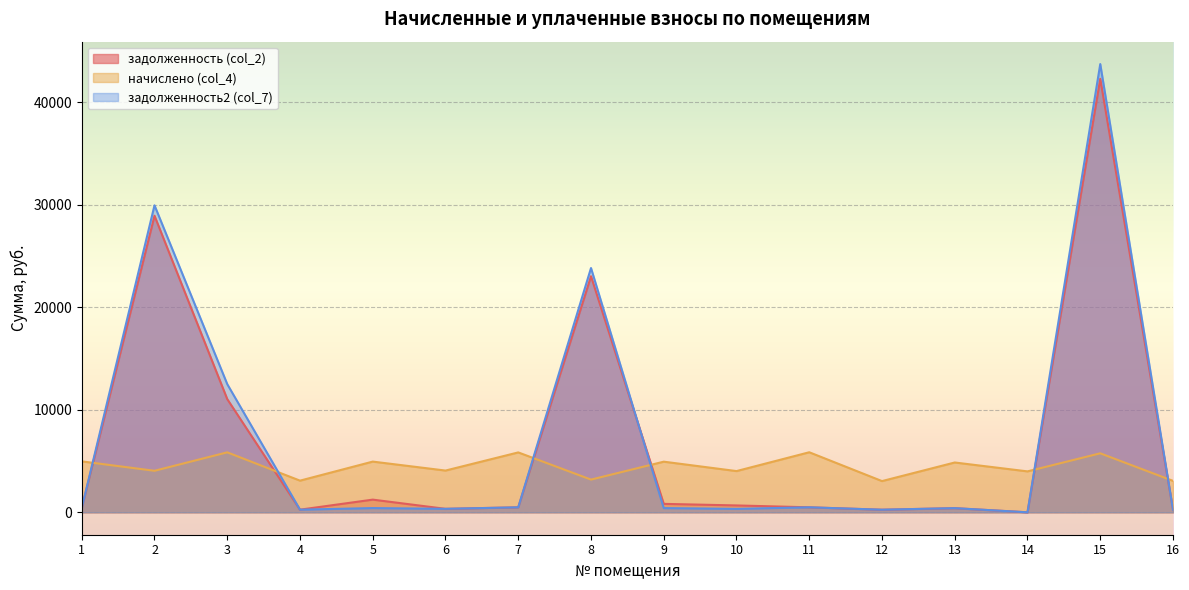

At how many categories does at least one series exceed 34091?

1